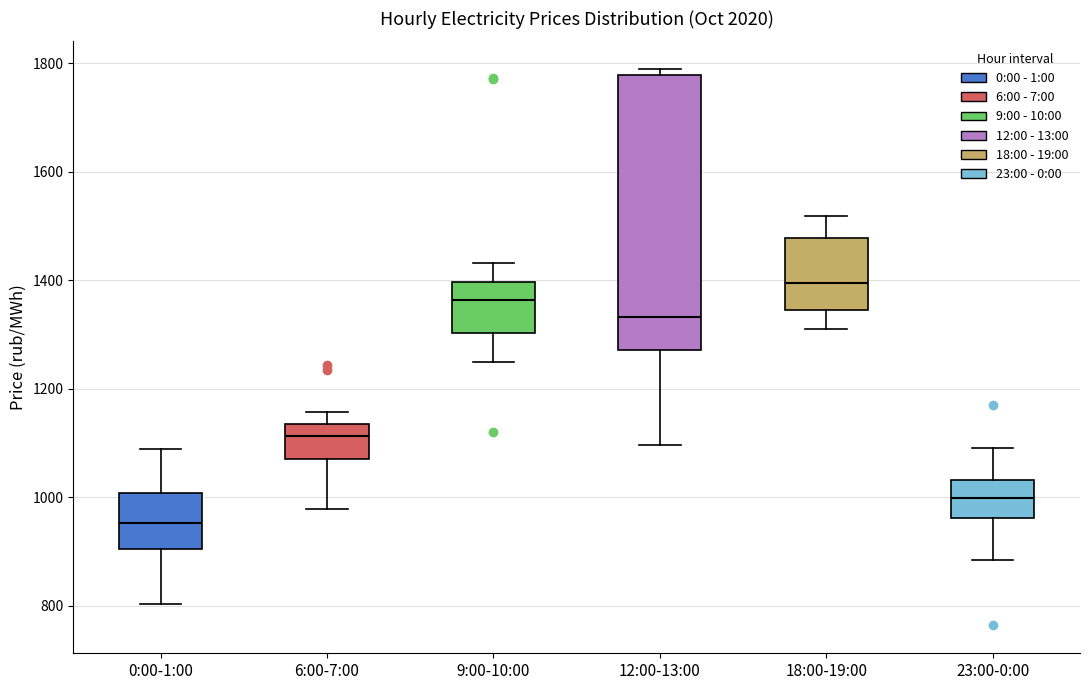

Which box is the tallest, from its lower edge to its upper edge?

12:00-13:00